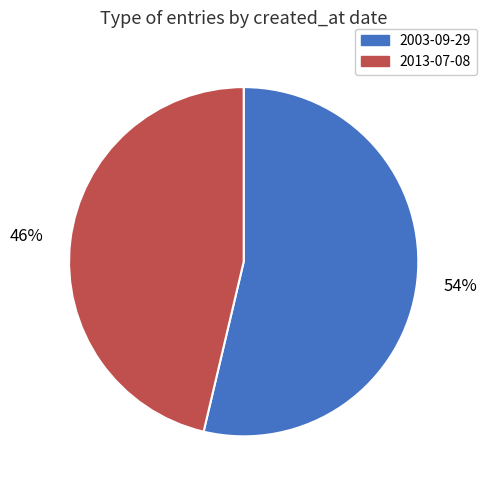

Does any single category account for the majority?

Yes